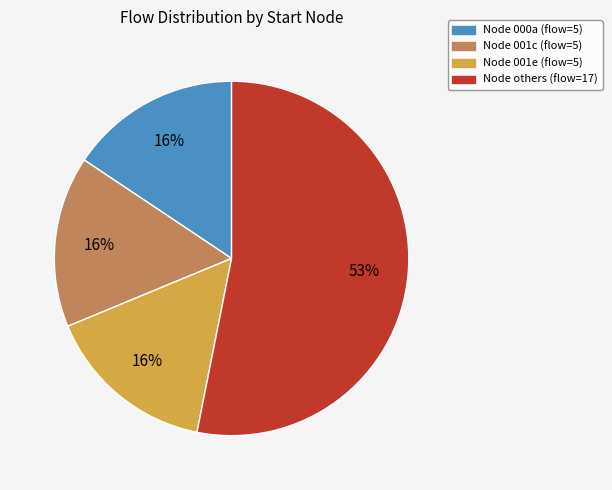

Is there a majority slice in this chart?

Yes